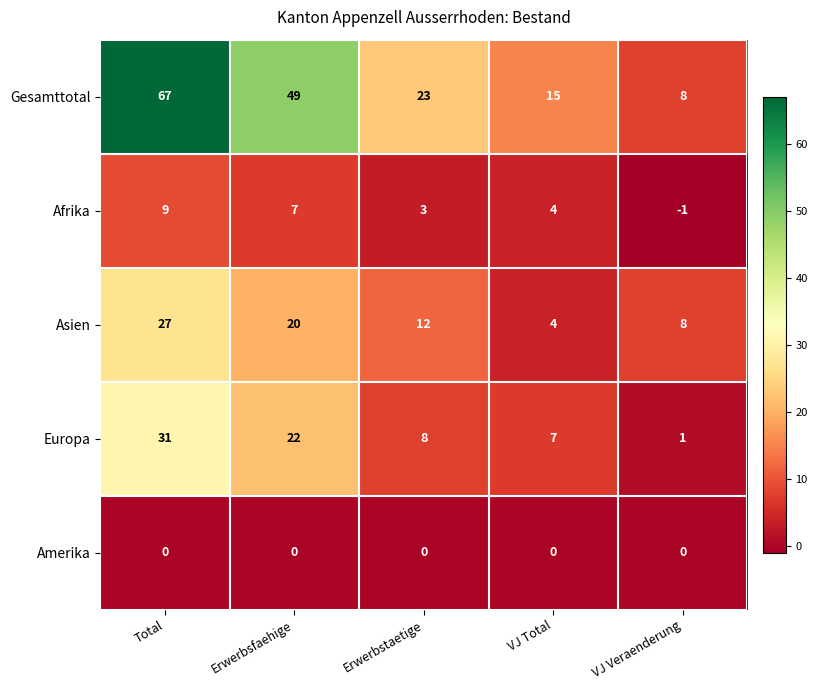

Which label corresponds to the smallest value in the chart?

VJ Veraenderung